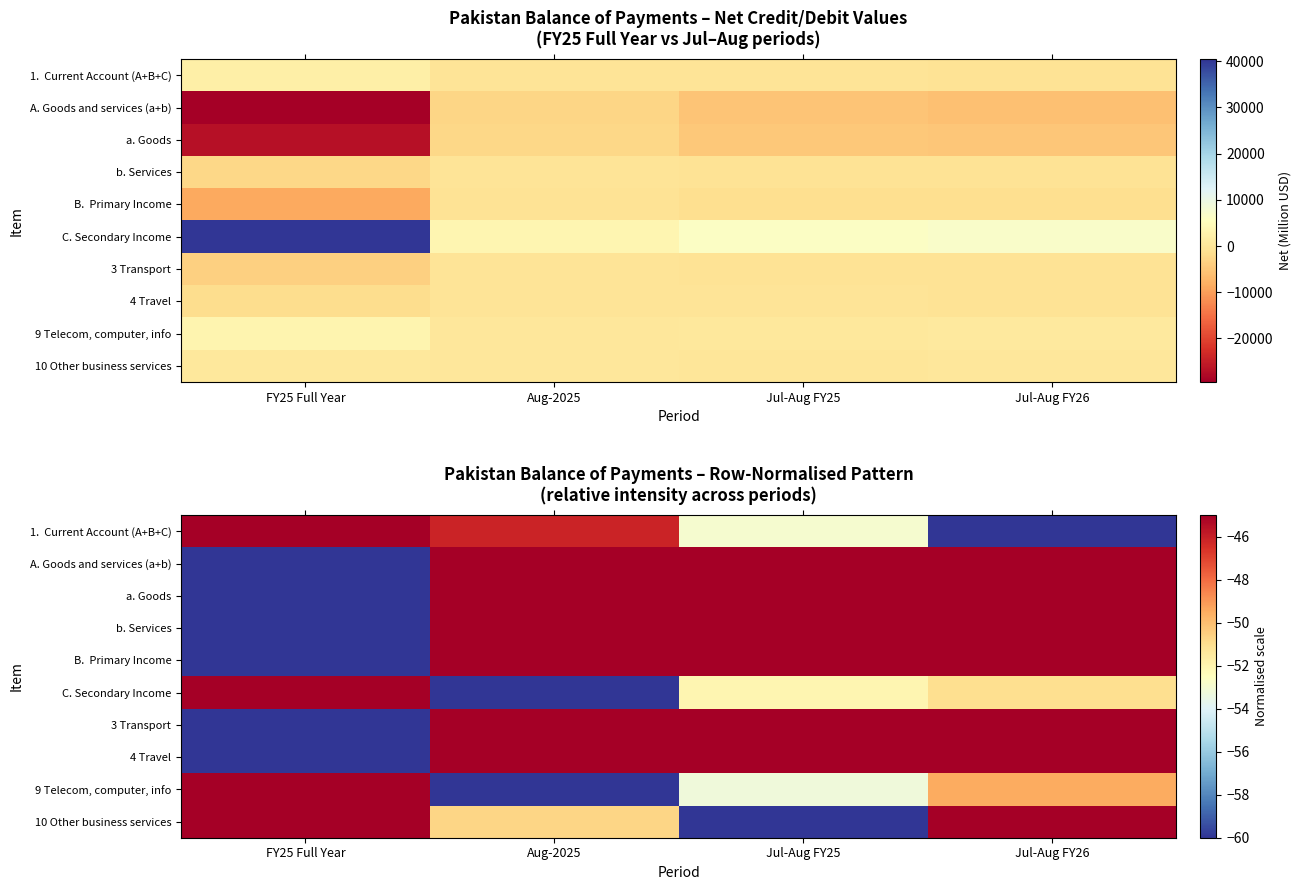

What is the minimum value shown in the chart?

-60.0